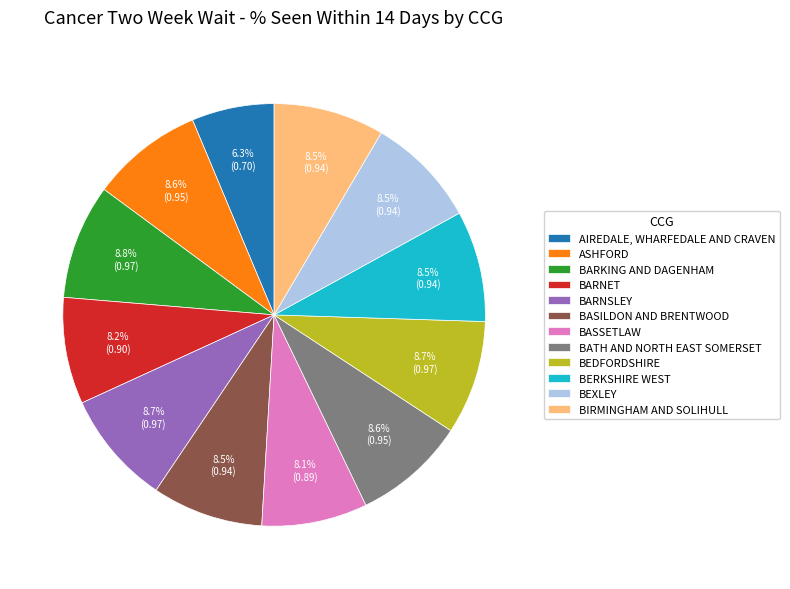

Which category has the smallest portion of the pie?

AIREDALE, WHARFEDALE AND CRAVEN